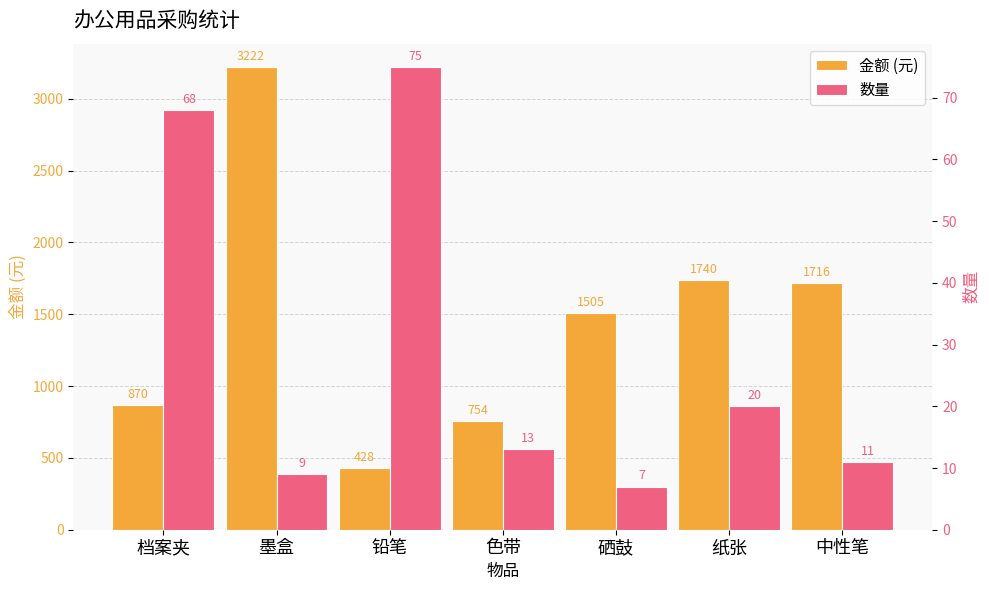

How many data points in 金额 (元) are above 1505?

3